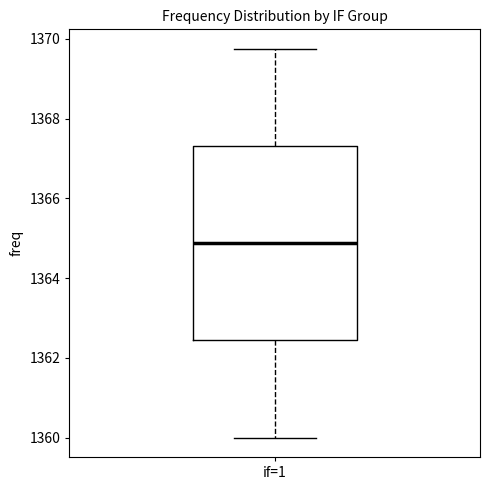

Read this box plot against the y-axis: the position of the median line, the range covered by the box, and the ends of both whiskers. The values are not printed on the chart, so give them approximately, as read against the axis.

median 1364.8, box 1362.4 to 1367.4, whiskers 1360.0 to 1369.8